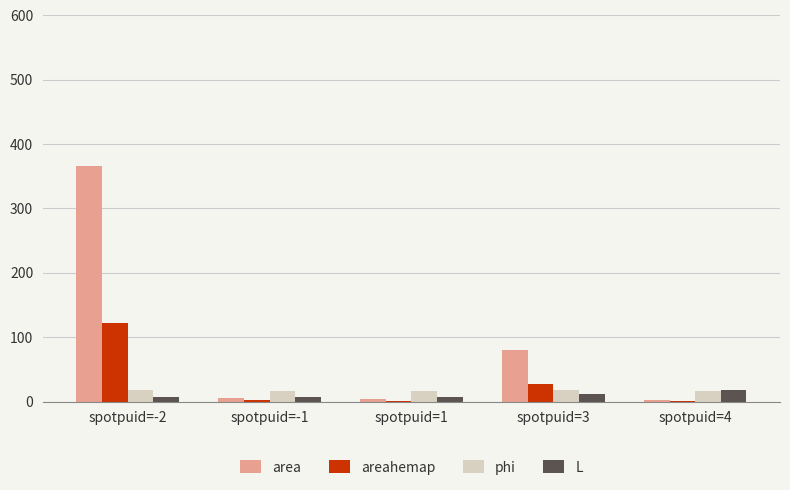

Which series has the largest total across all categories?

area